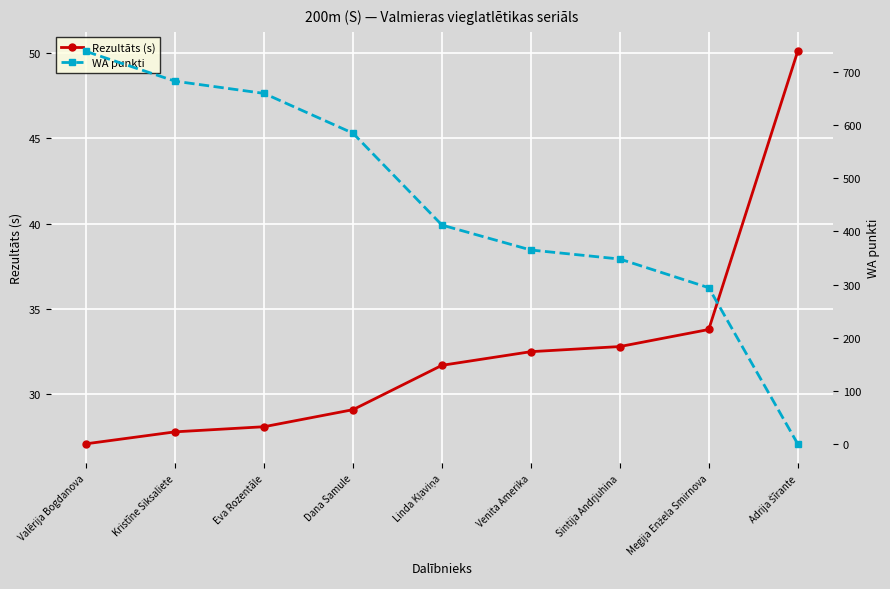

Is it true that WA punkti equals 294.0 at Megija Enžela Smirnova?

True